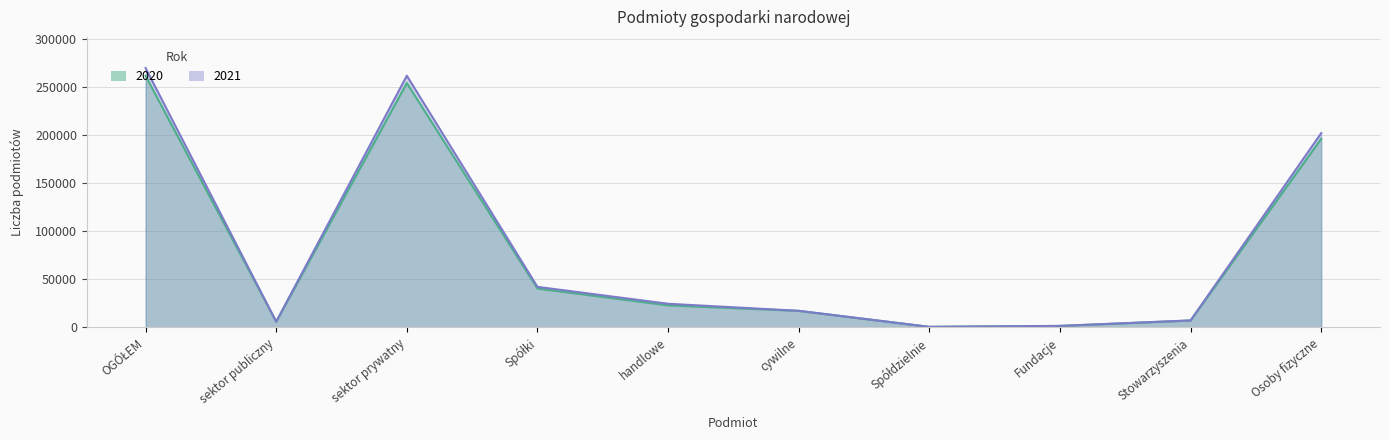

Rank the categories by 2021 value from lowest to highest.

Spółdzielnie, Fundacje, sektor publiczny, Stowarzyszenia, cywilne, handlowe, Spółki, Osoby fizyczne, sektor prywatny, OGÓŁEM